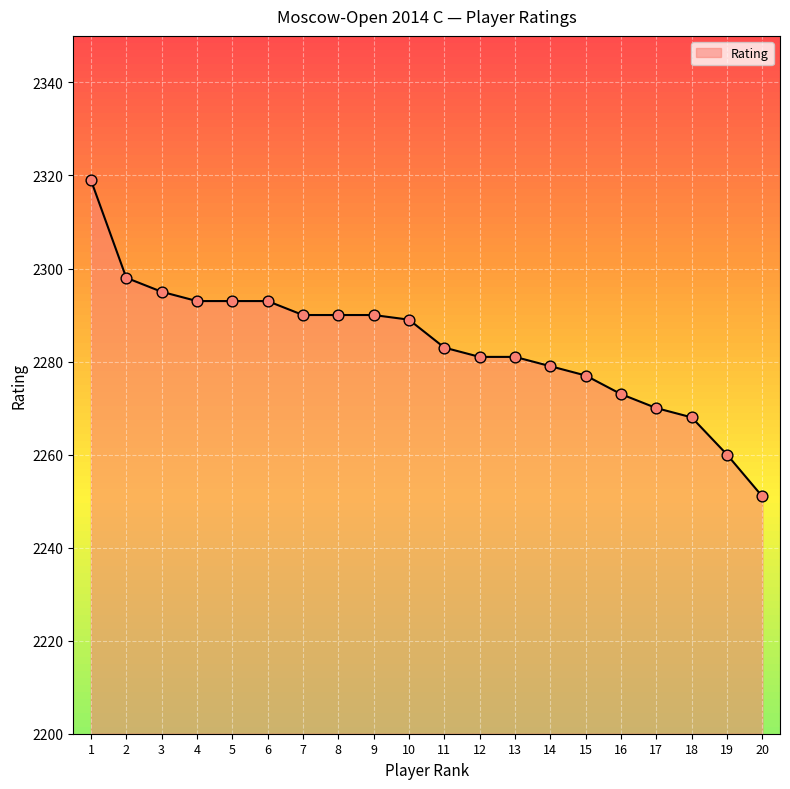

What is the change in value from 11 to 19?

-23